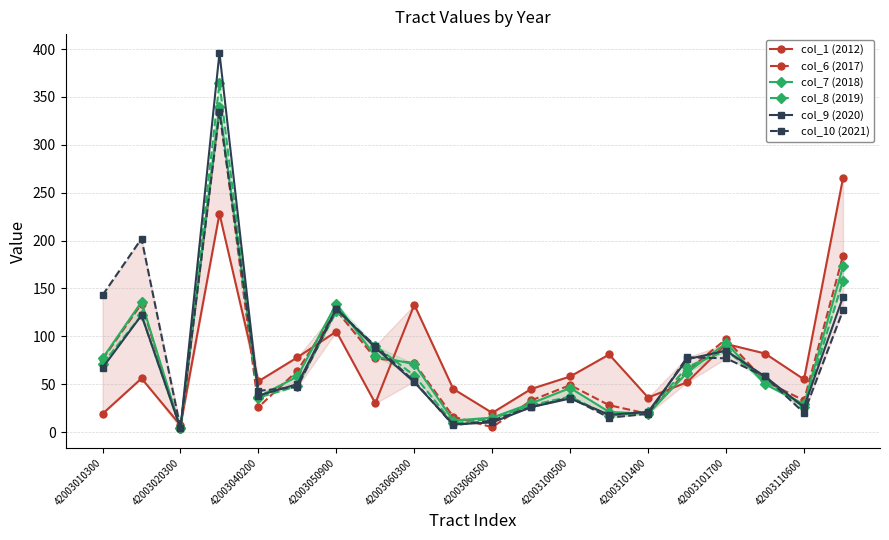

True or false: col_6 (2017) has more than 0 interior local peaks.

True